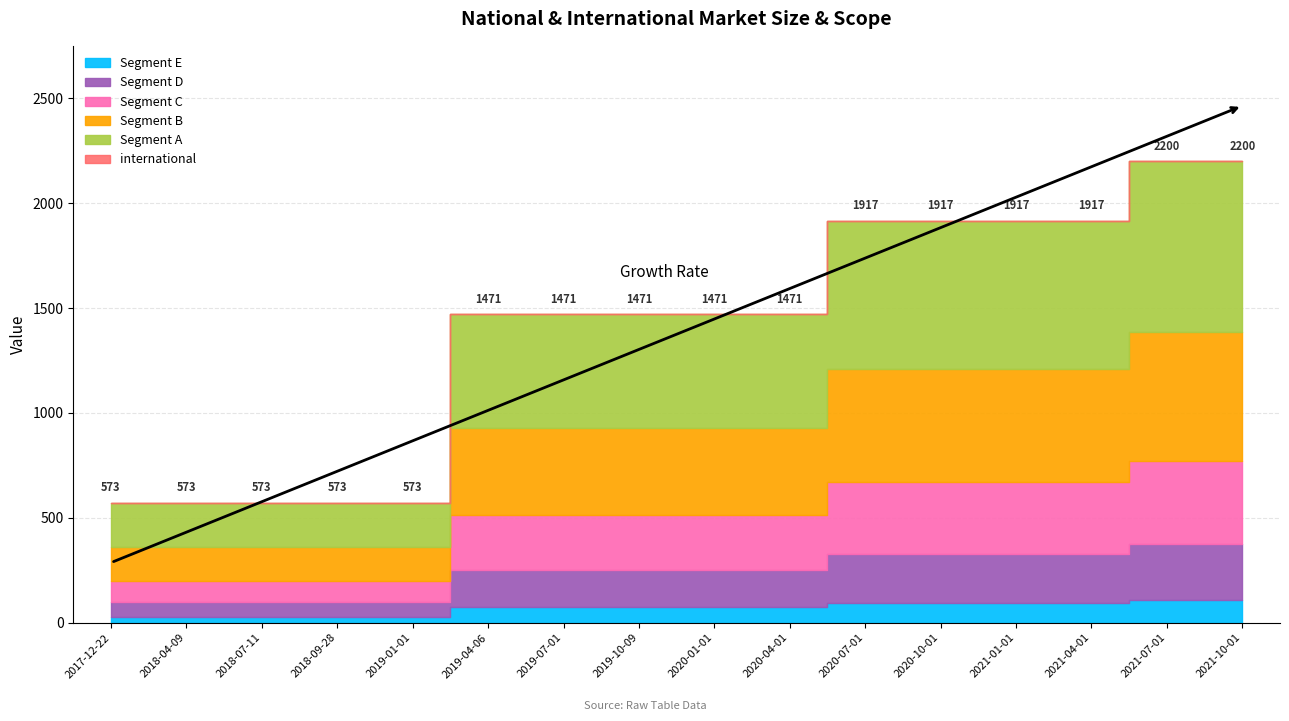

What is the label of the 6th point from the left?

2019-04-06